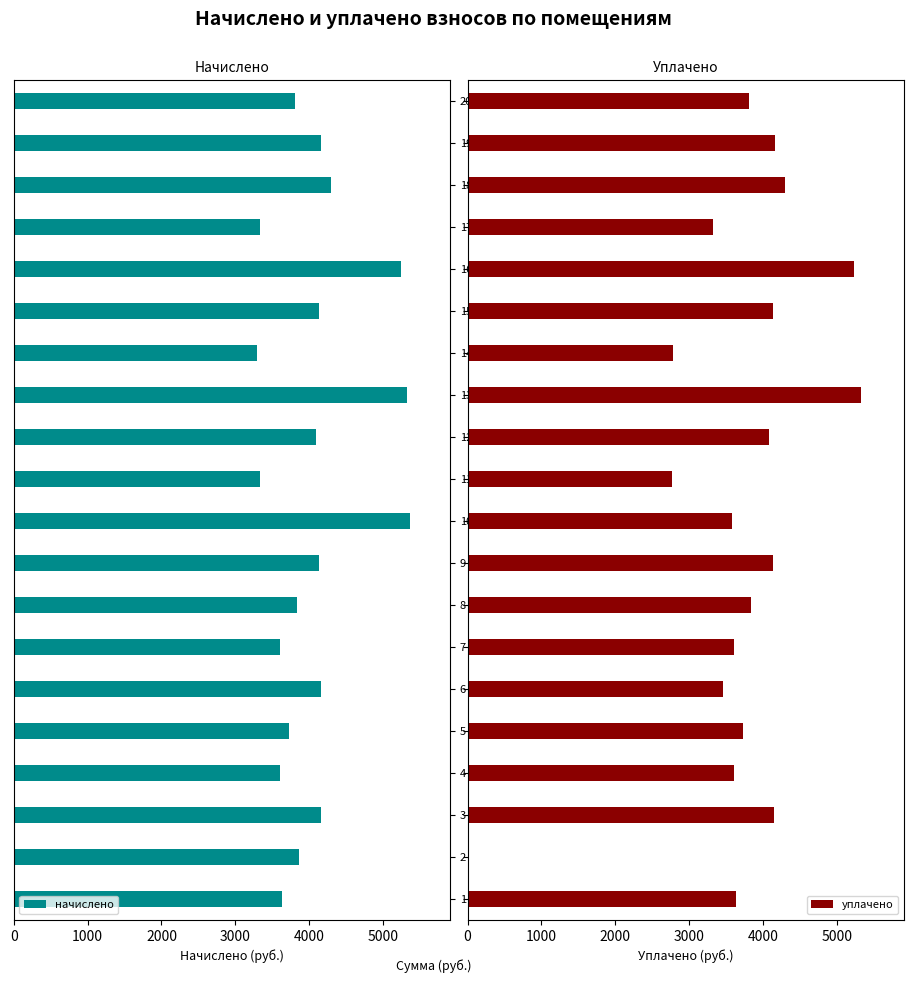

Which series has the largest range (max minus min)?

уплачено